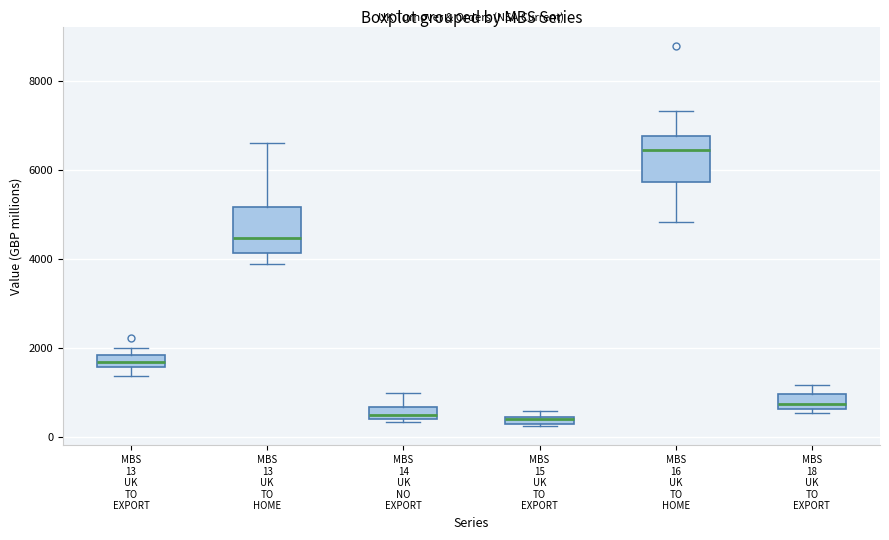

Where is the lower edge of the box for MBS 13 UK TO HOME on the y-axis? The values are not printed on the chart, so give them approximately, as read against the axis.

4200